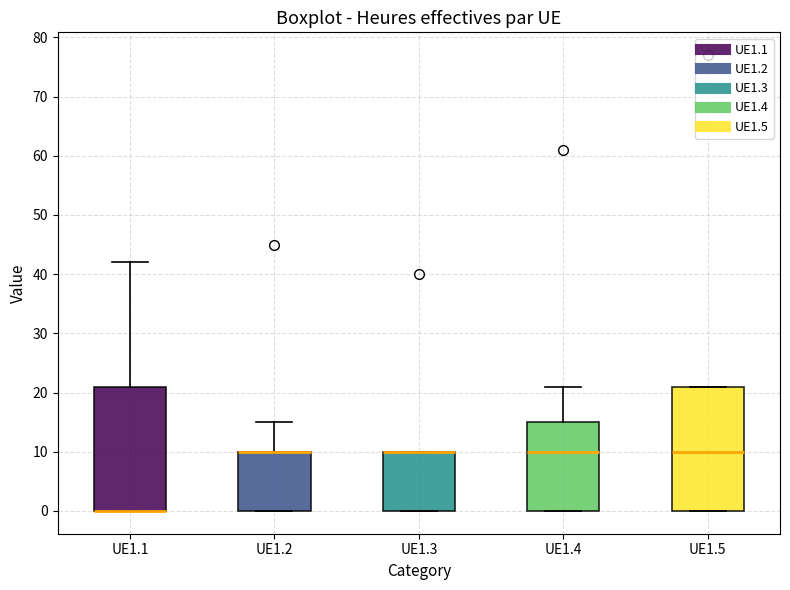

Where does the median line of the box for UE1.4 sit on the y-axis? The values are not printed on the chart, so give them approximately, as read against the axis.

10